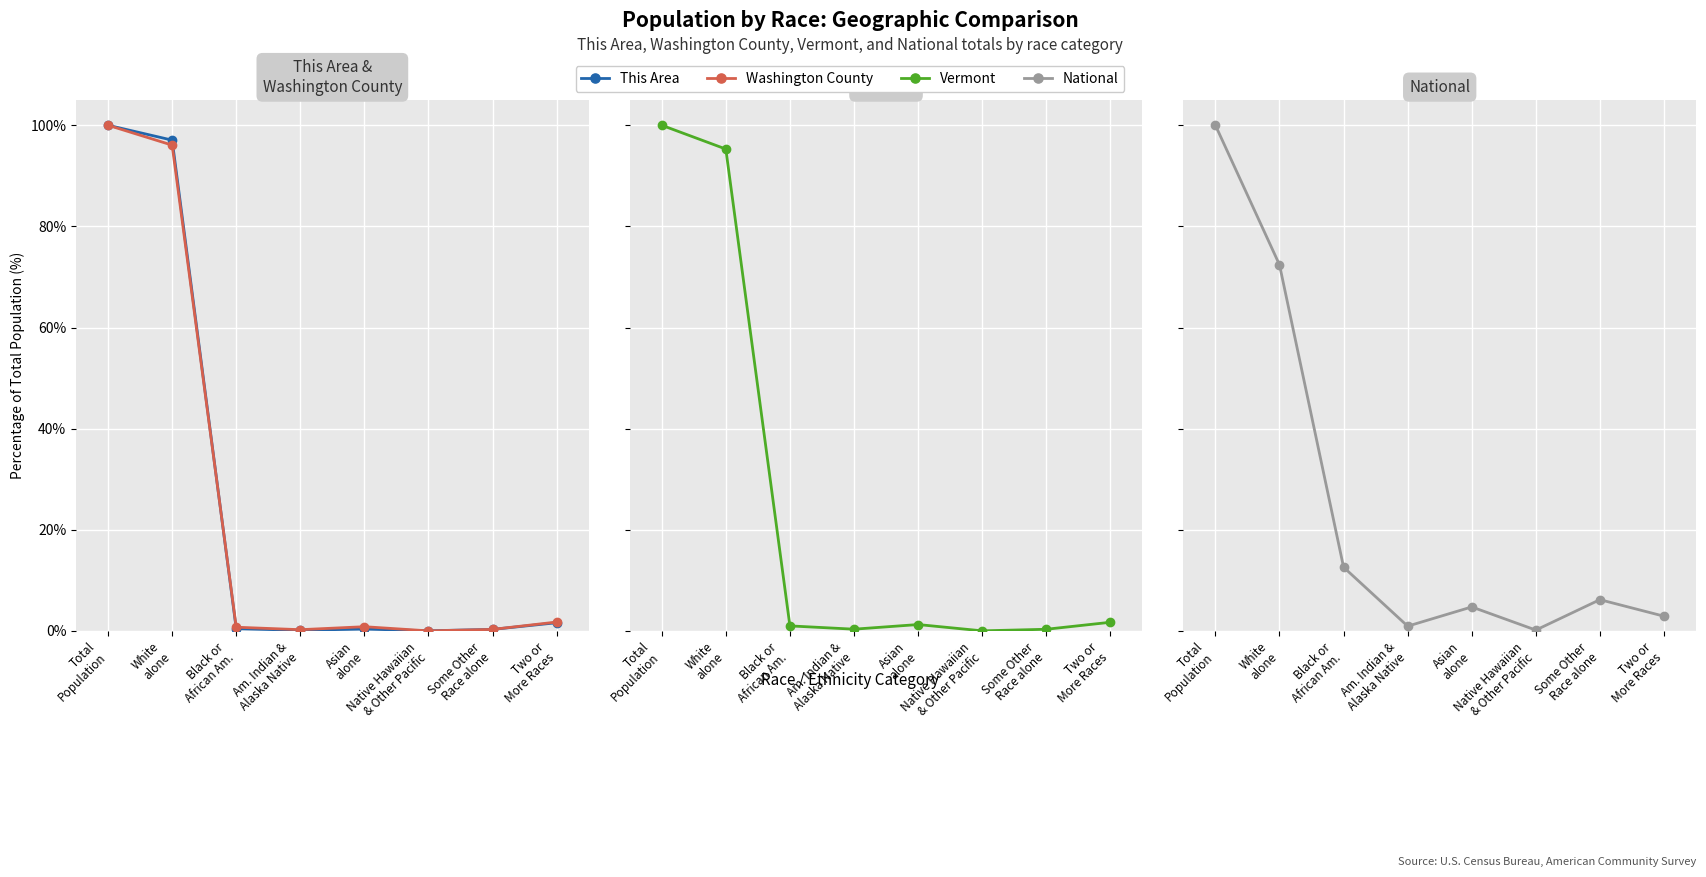

At which category is the sum across all series the highest?

Total
Population